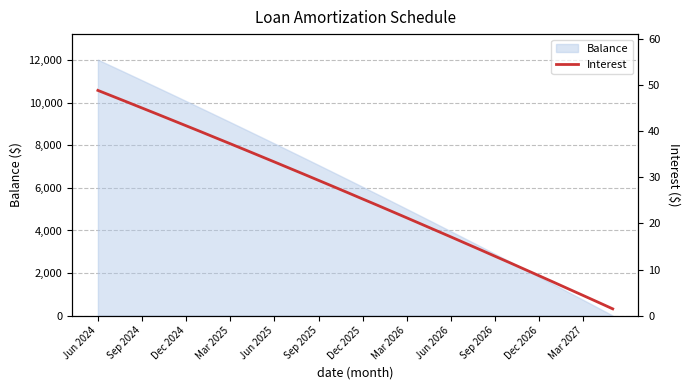

Reading left to right, list all the values displayed in this chart.

48.9	47.6	46.4	45.1	43.8	42.5	41.2	39.9	38.6	37.3	36.0	34.7	33.4	32.0	30.7	29.4	28.0	26.7	25.3	24.0	22.6	21.2	19.8	18.5	17.1	15.7	14.3	12.9	11.5	10.1	8.6	7.2	5.8	4.3	2.9	1.5